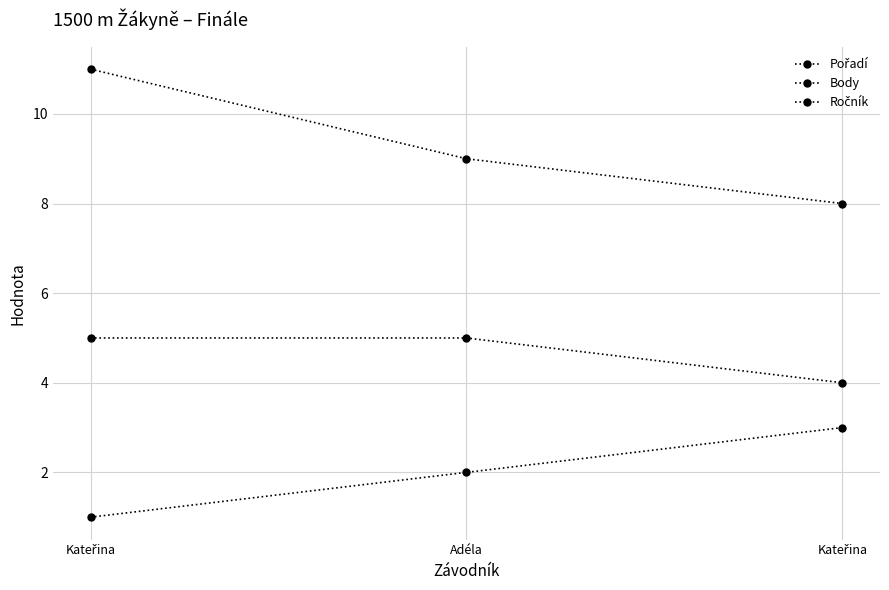

Rank the series at Adéla from lowest to highest value.

Pořadí, Ročník, Body